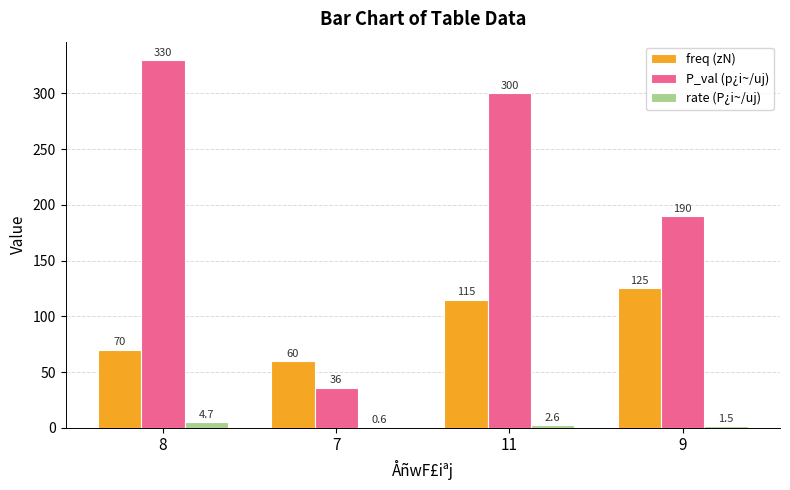

Which series has the largest range (max minus min)?

P_val (p¿i~/uj)